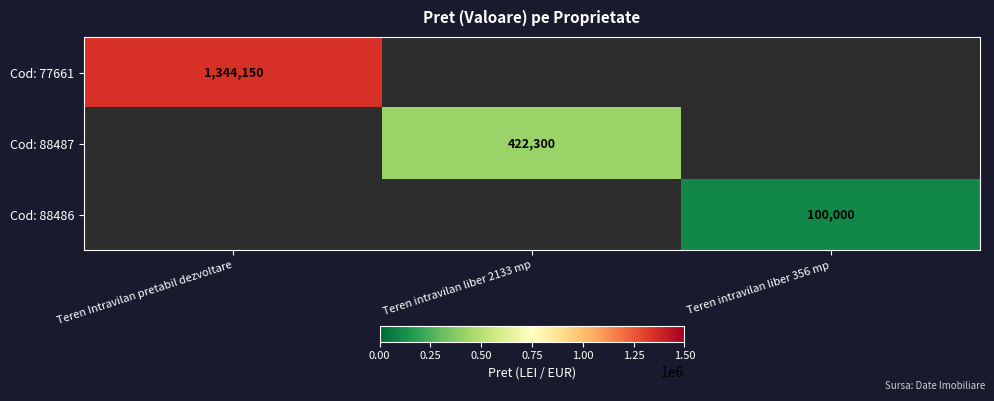

The value of Cod: 77661 at Teren Intravilan pretabil dezvoltare is 2073356.4. True or false?

False